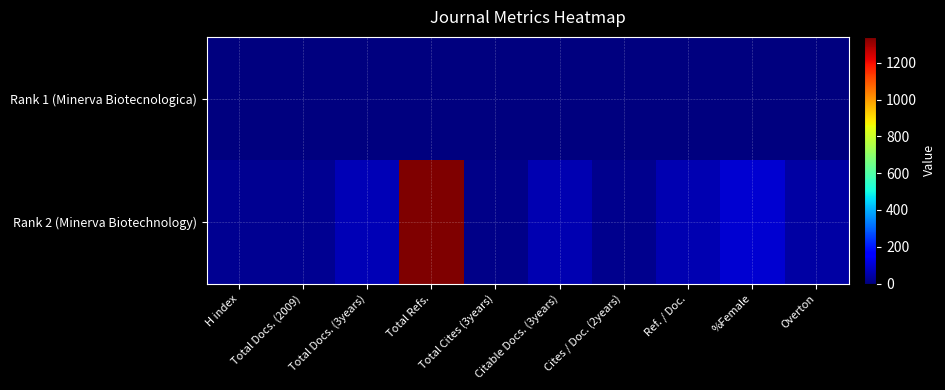

What is the total value across all series at Cites / Doc. (2years)?

16